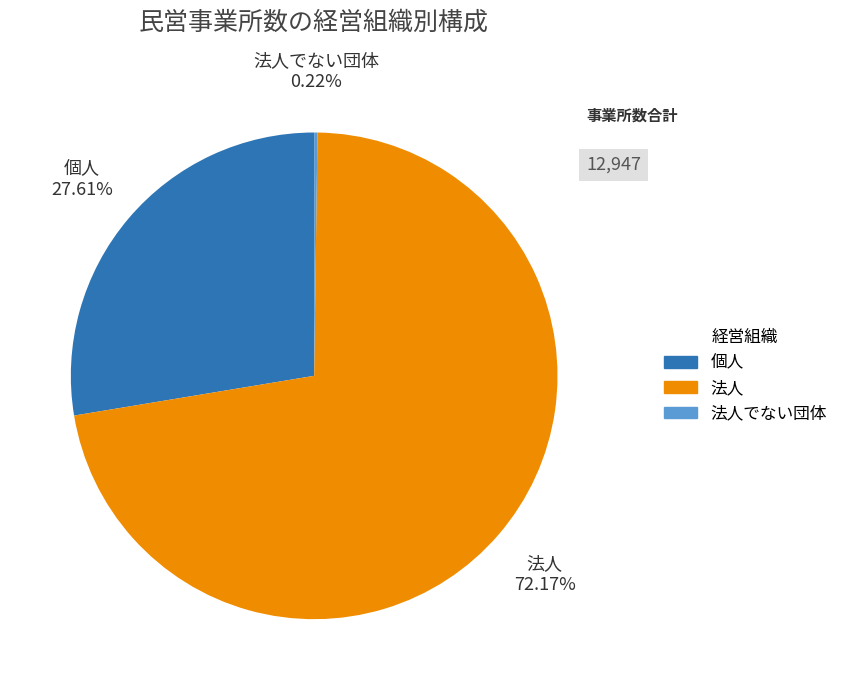

Approximately how many times larger is the value at 法人 compared to 個人?

2.6